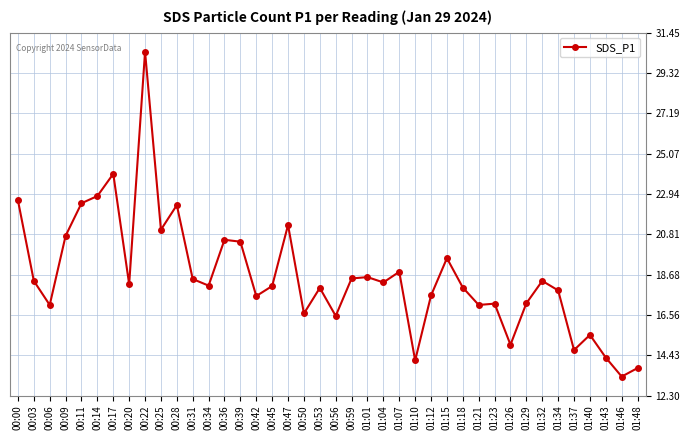

What is the sum of all values?

743.1